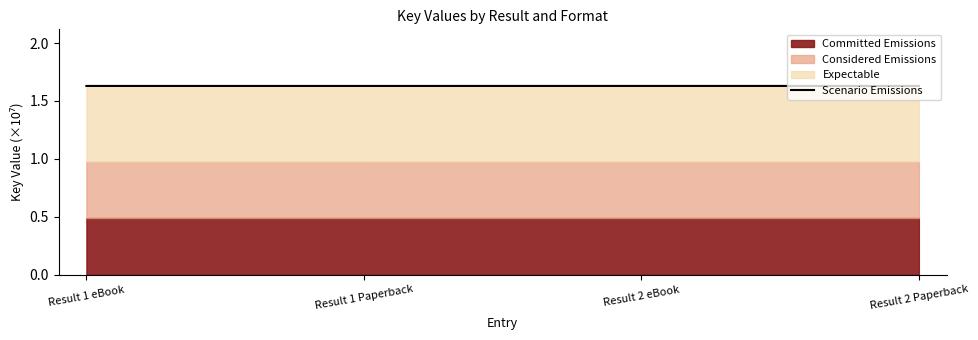

List the labels in order of value, largest first.

Result 2 eBook, Result 2 Paperback, Result 1 eBook, Result 1 Paperback